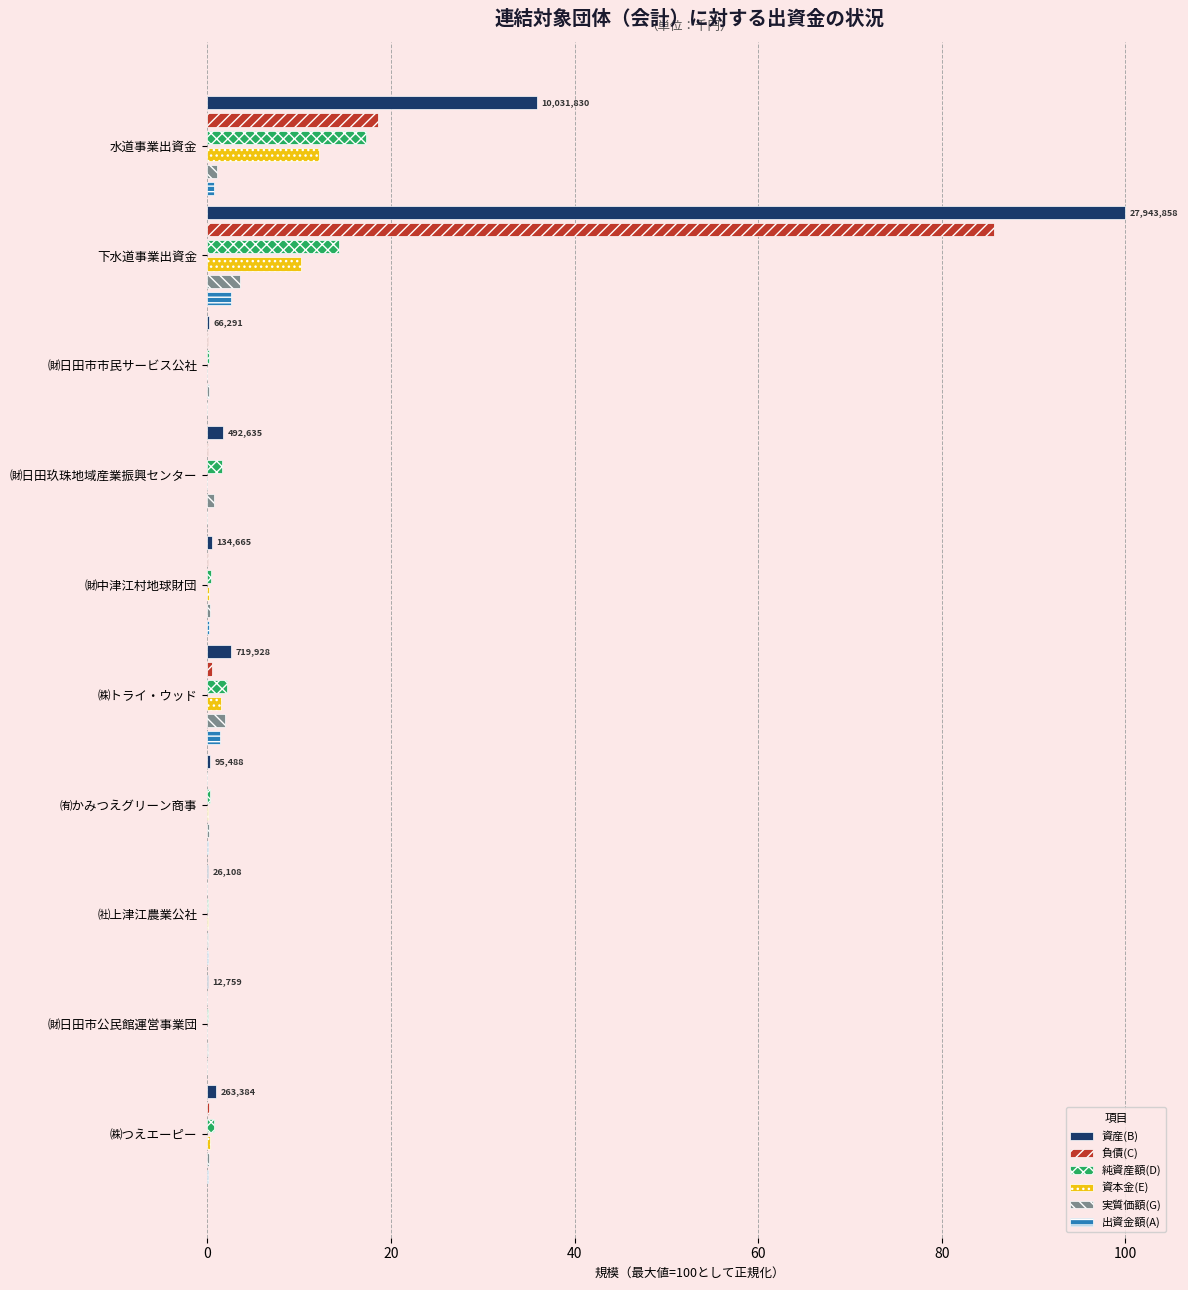

What is the spread (max minus min) of values at 下水道事業出資金?

97.5